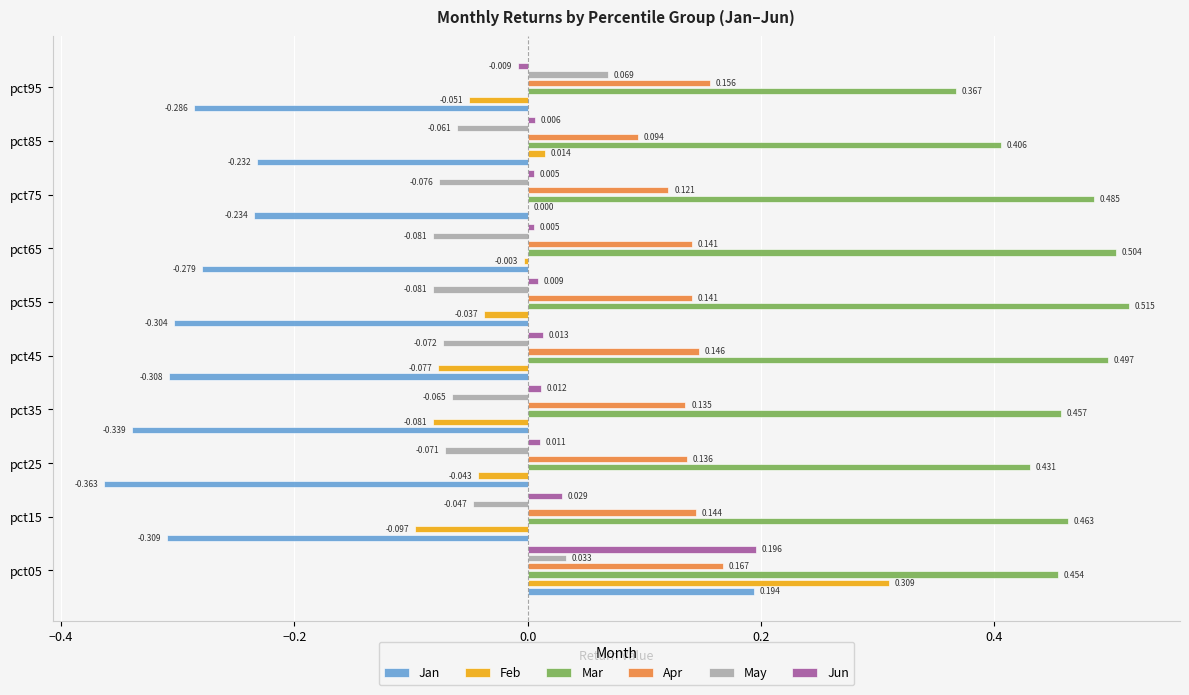

How many positive values does the May series have?

2